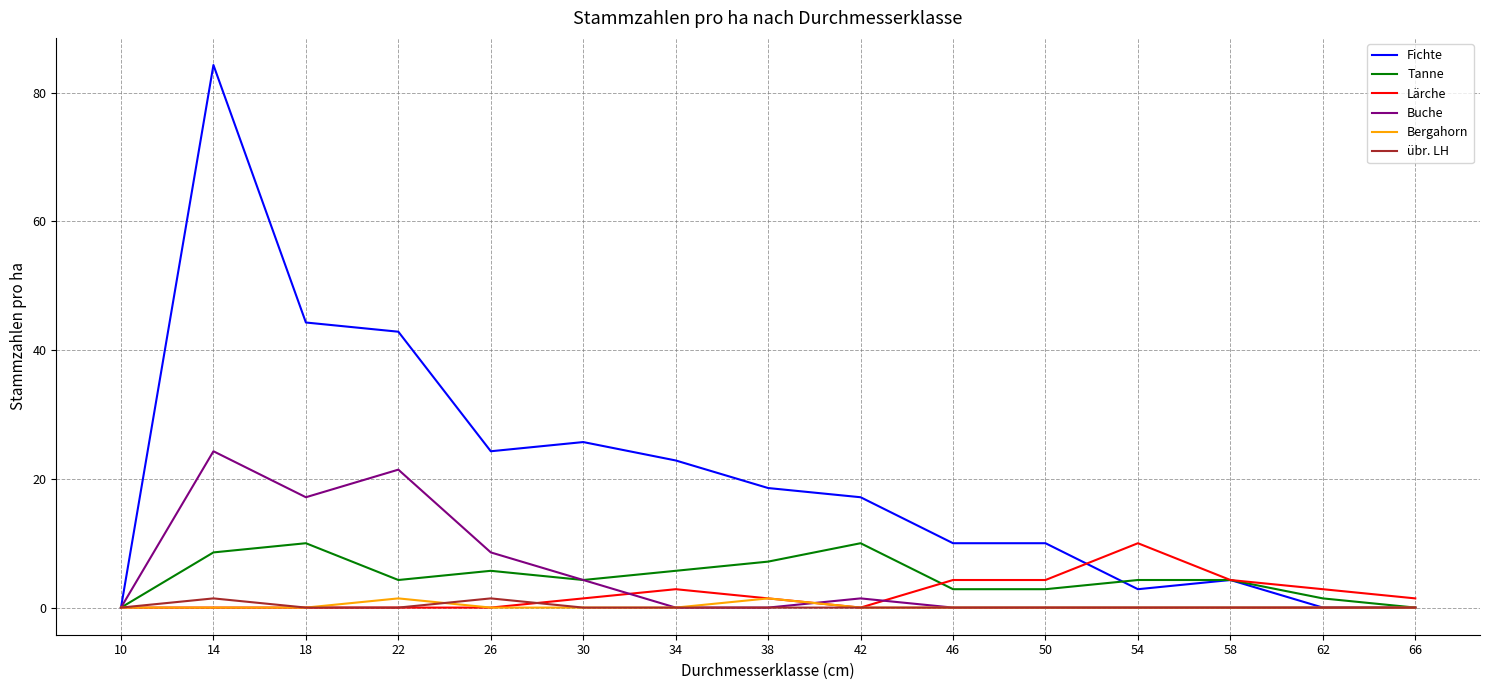

At which label does Tanne first exceed 4?

14